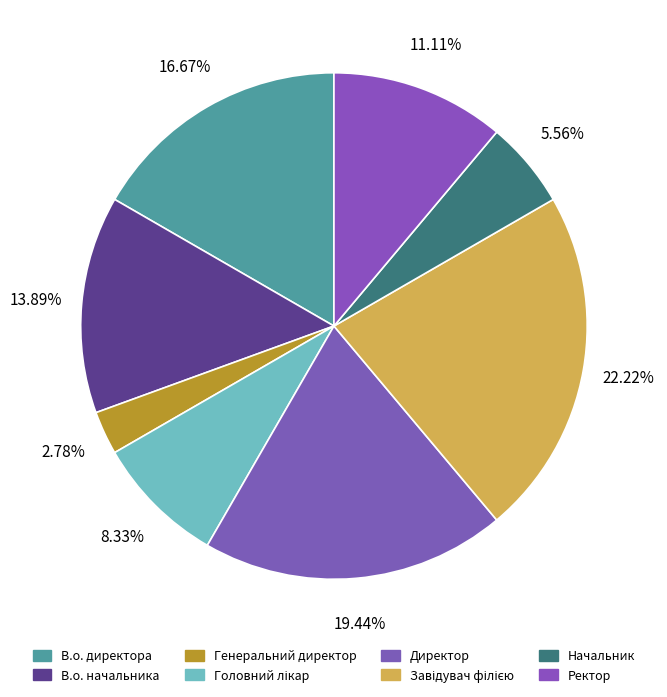

Does Начальник represent more than half of the total?

No